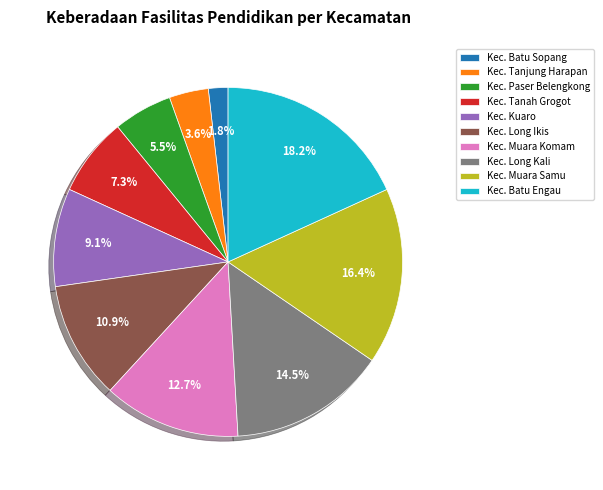

Count the number of slices in the pie.

10